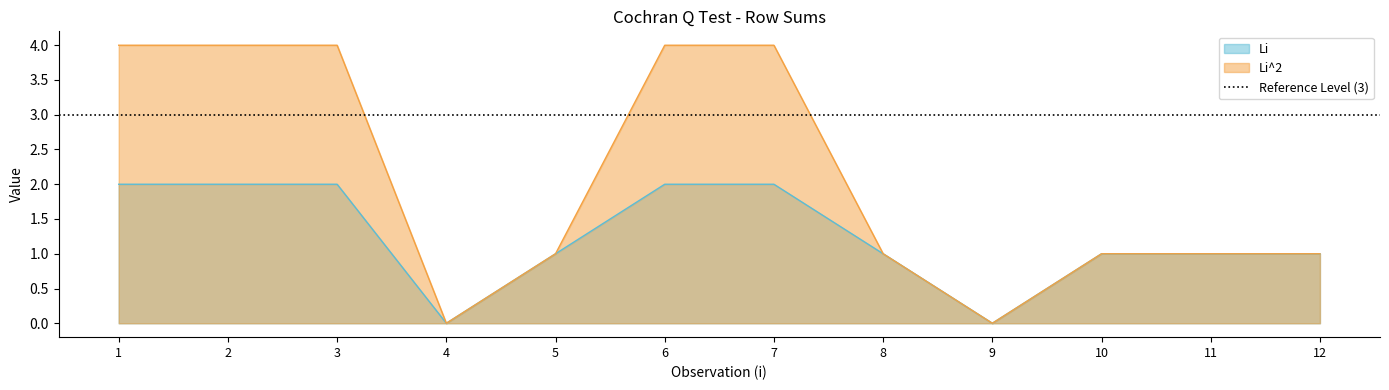

What is the difference between the Li^2 values at 9 and 8?

1